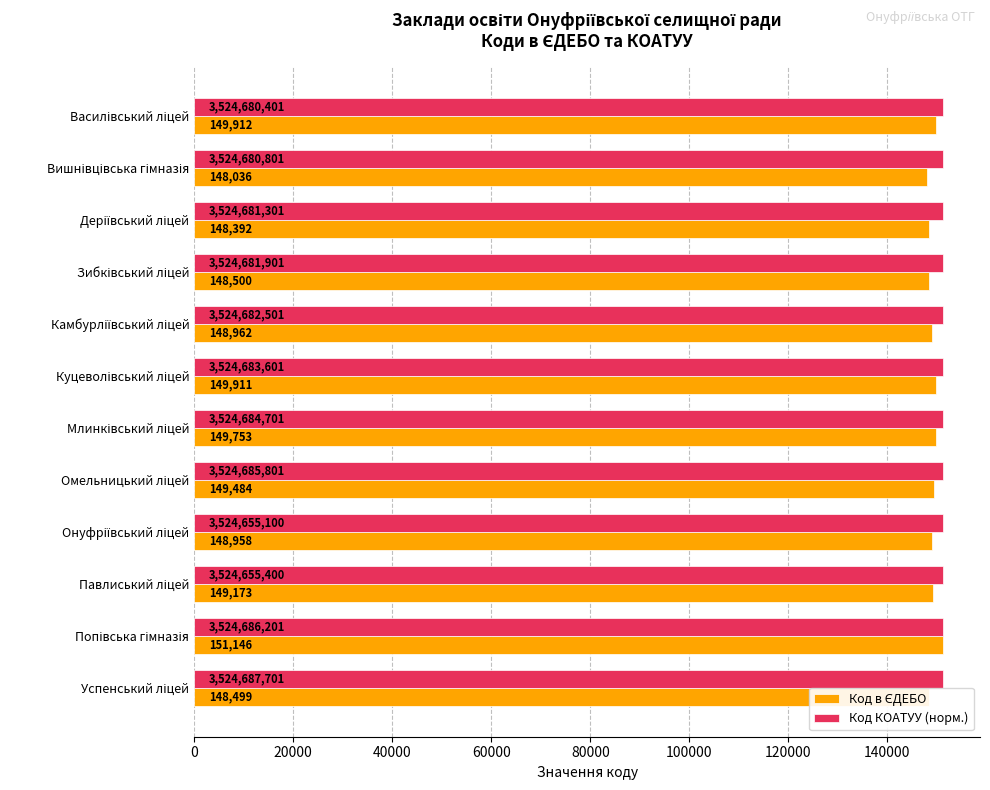

What is the smallest value displayed?

148036.0